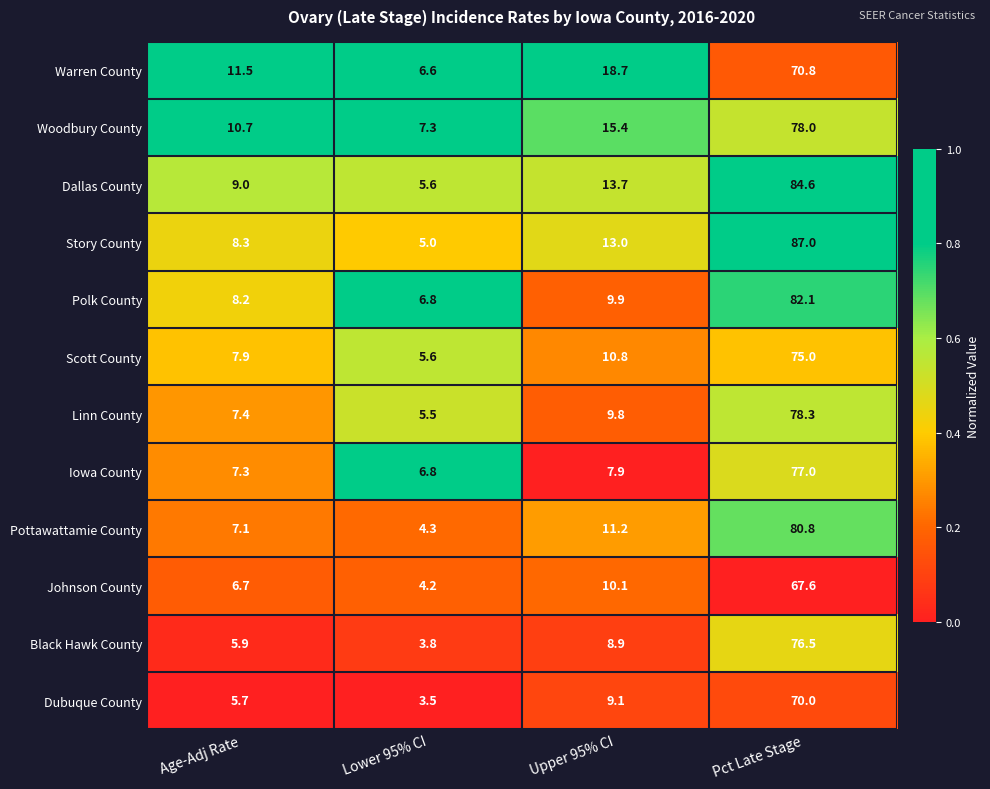

At Pct Late Stage, list the series in order from smallest to largest.

Johnson County, Dubuque County, Warren County, Scott County, Black Hawk County, Iowa County, Woodbury County, Linn County, Pottawattamie County, Polk County, Dallas County, Story County